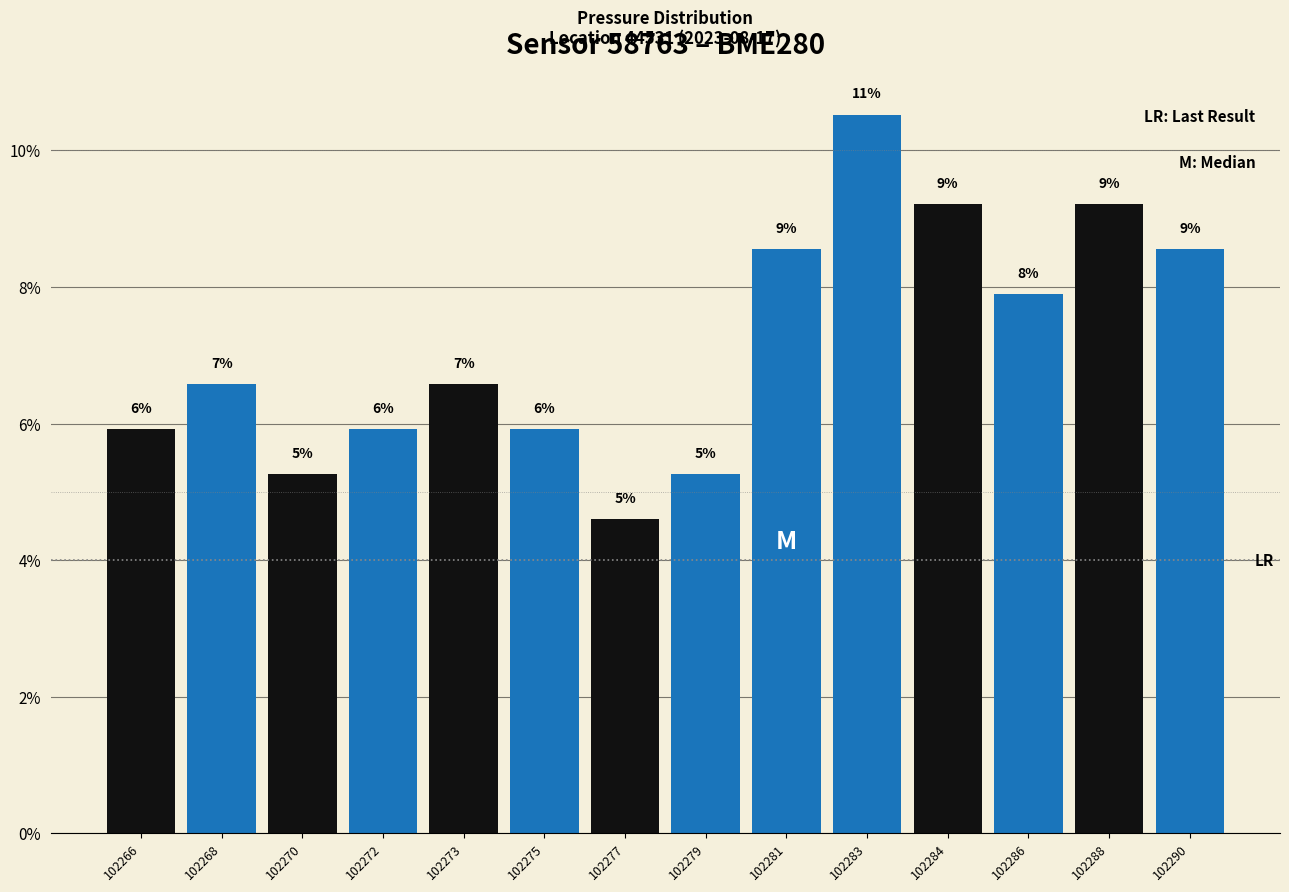

Does the chart contain any negative values?

No